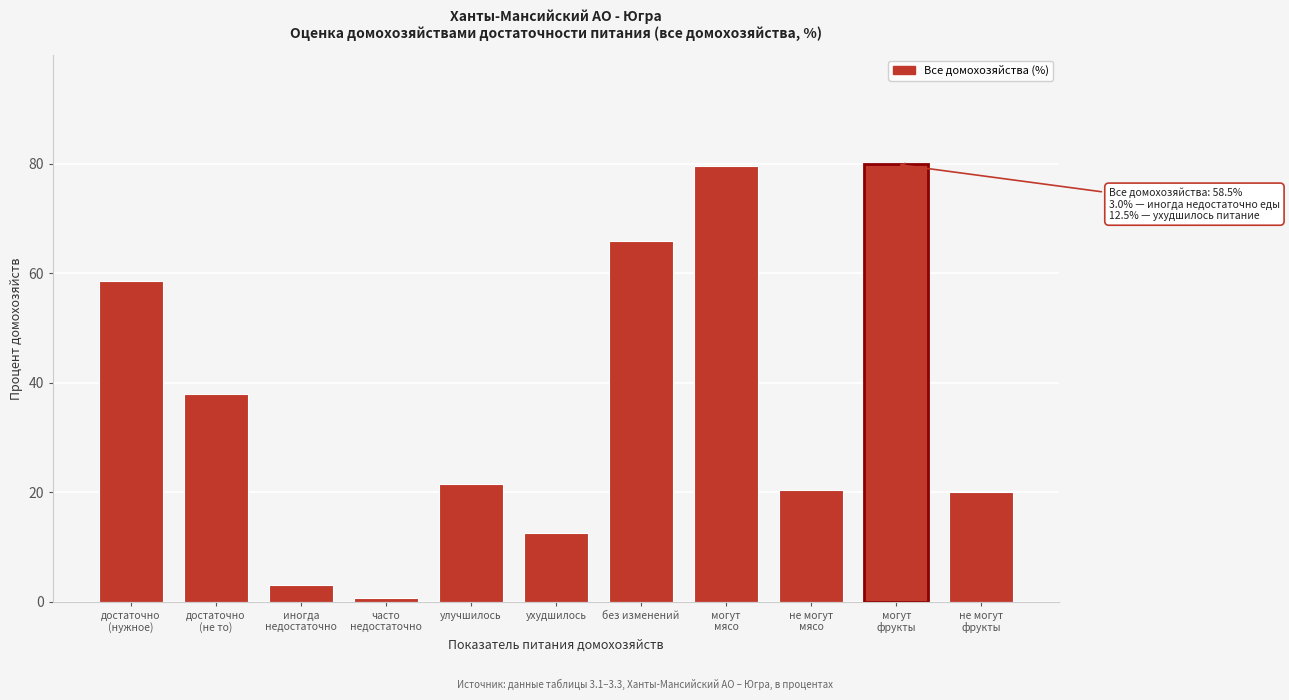

Read the value at без изменений.

66.0